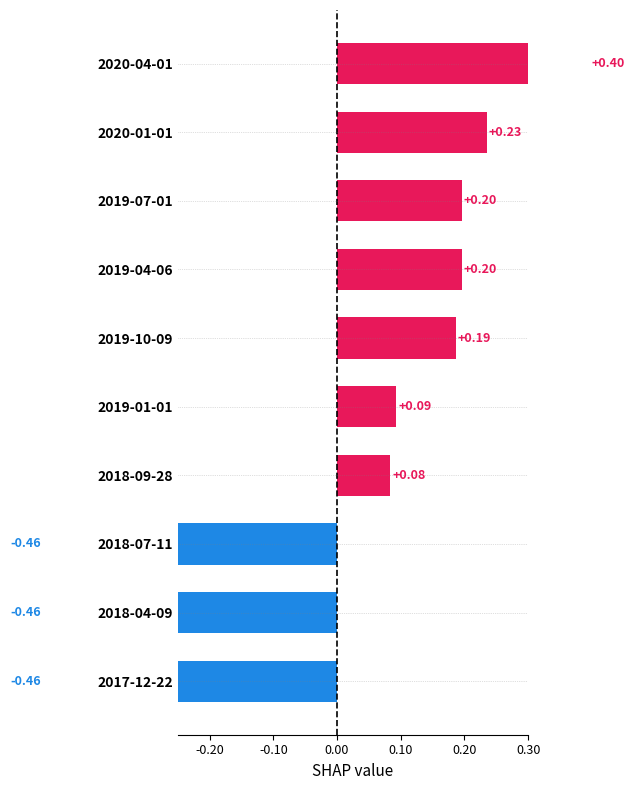

What is the maximum value shown in the chart?

0.4